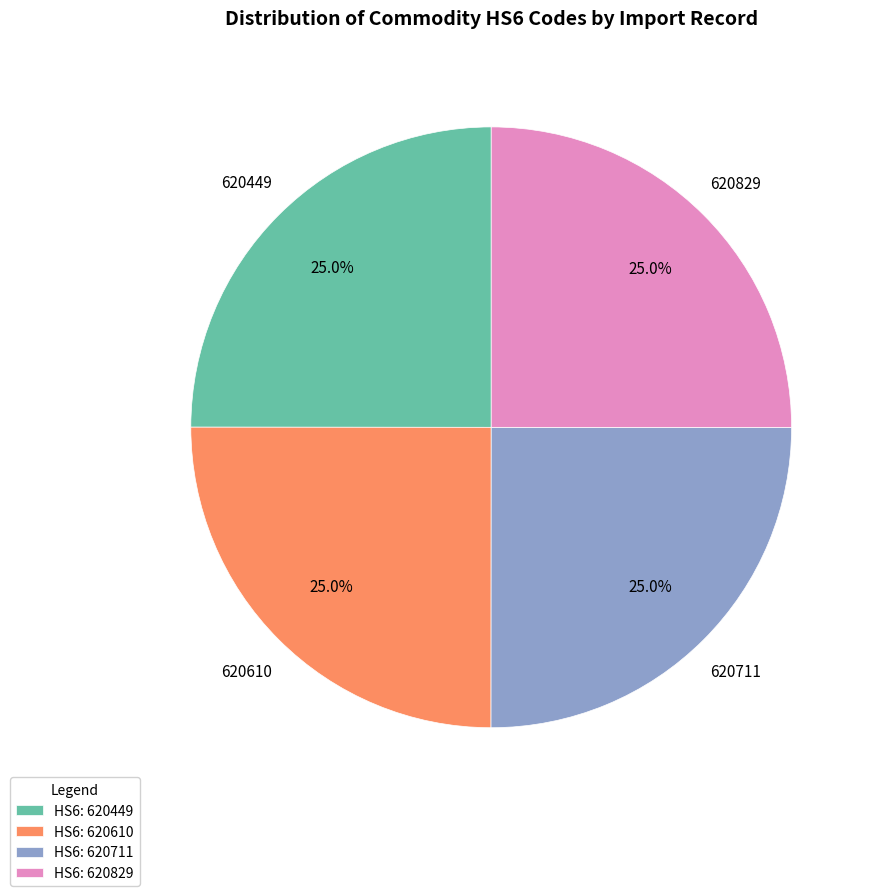

How much of the chart is everything except 620711?

75.0%